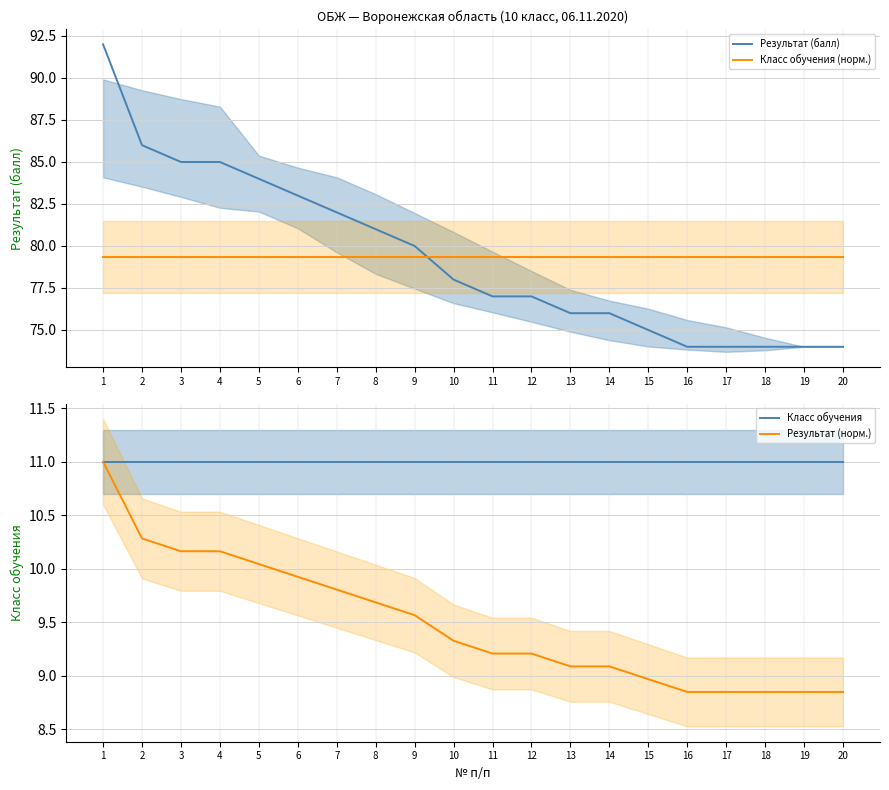

How many lines are shown in the chart?

4